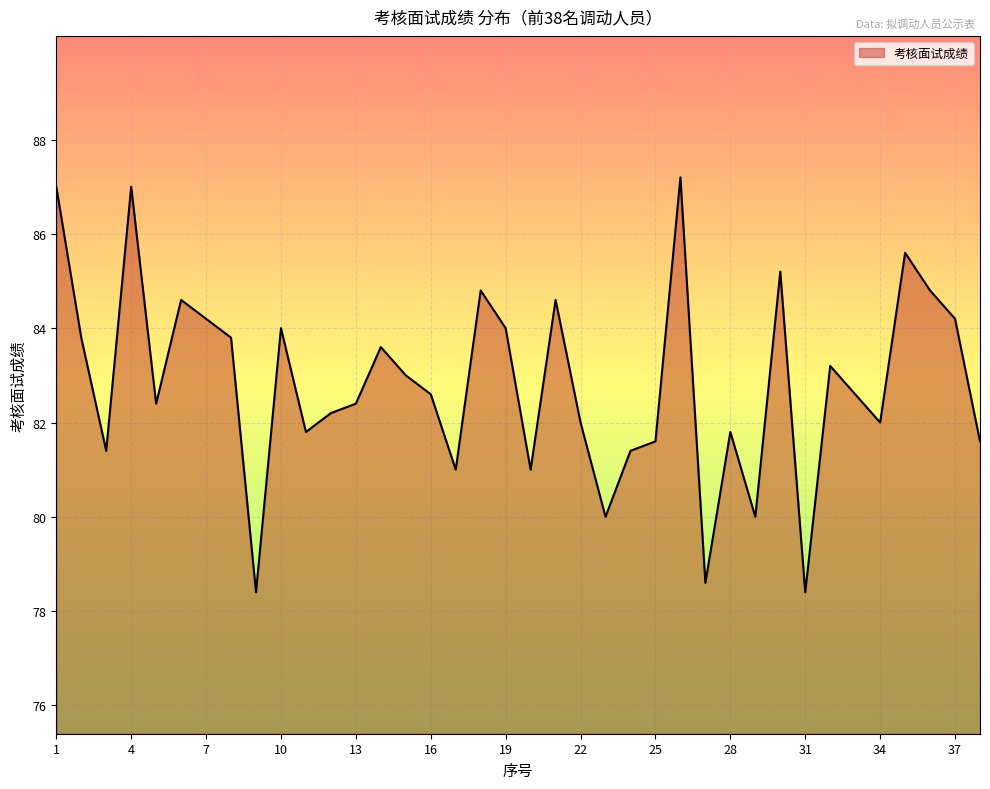

Does the chart have visible grid lines?

Yes